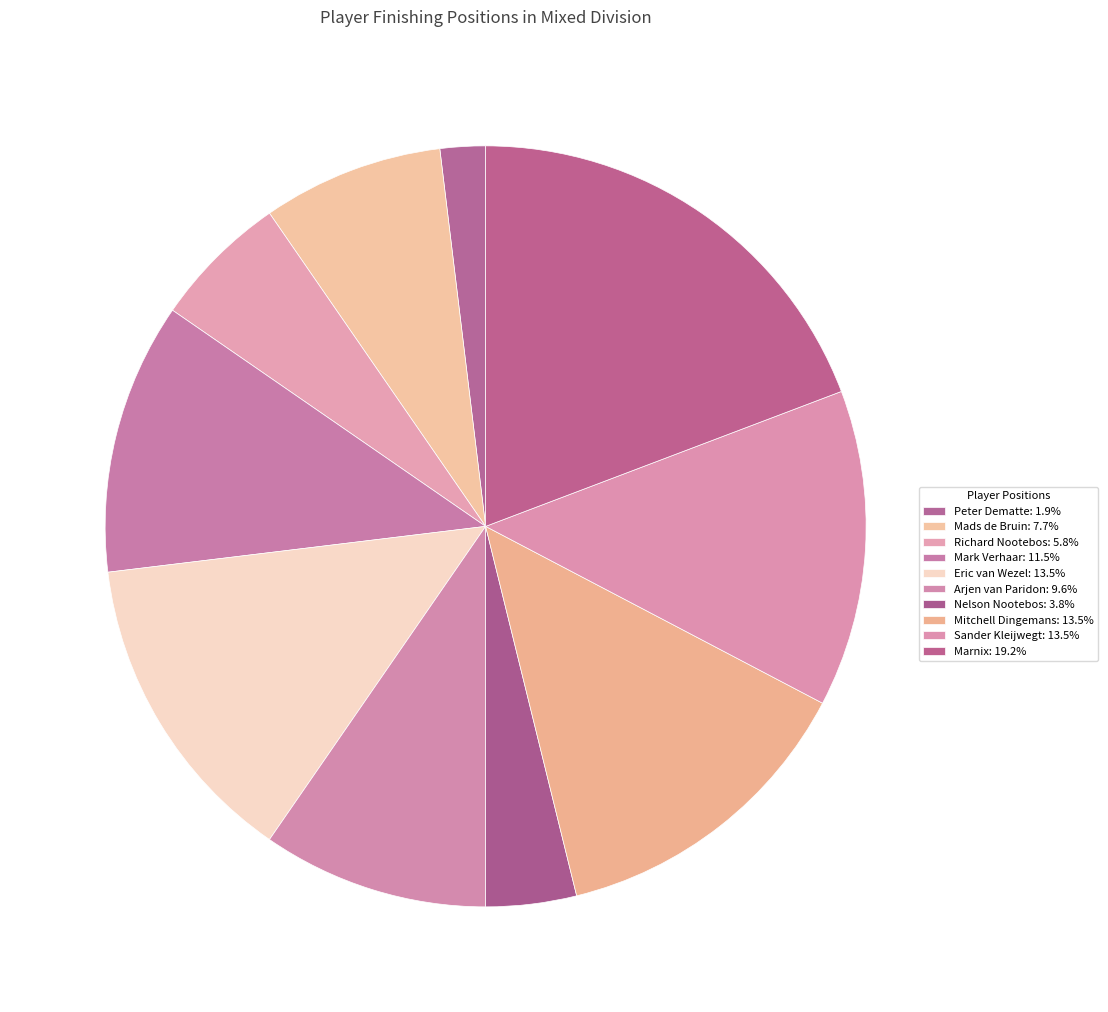

Count the number of slices in the pie.

10